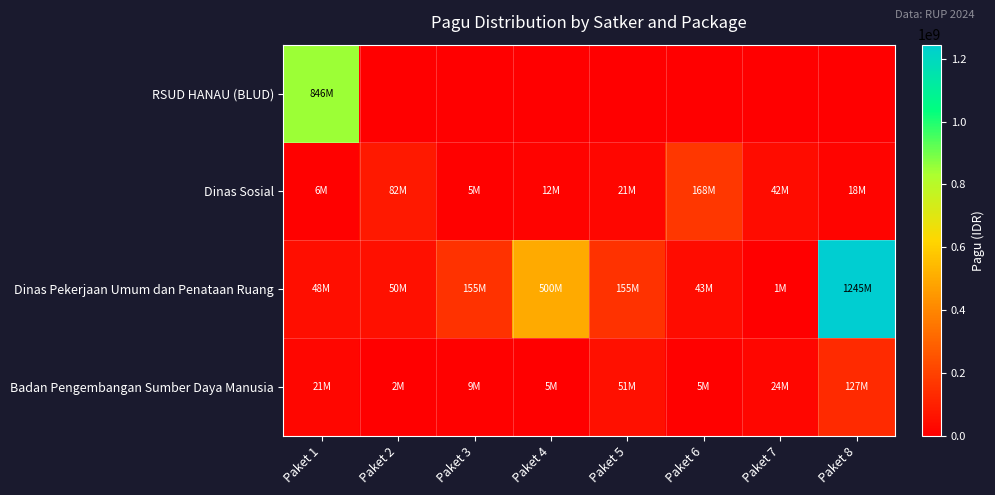

Between Paket 1 and Paket 5, which series saw the biggest shift?

RSUD HANAU (BLUD)